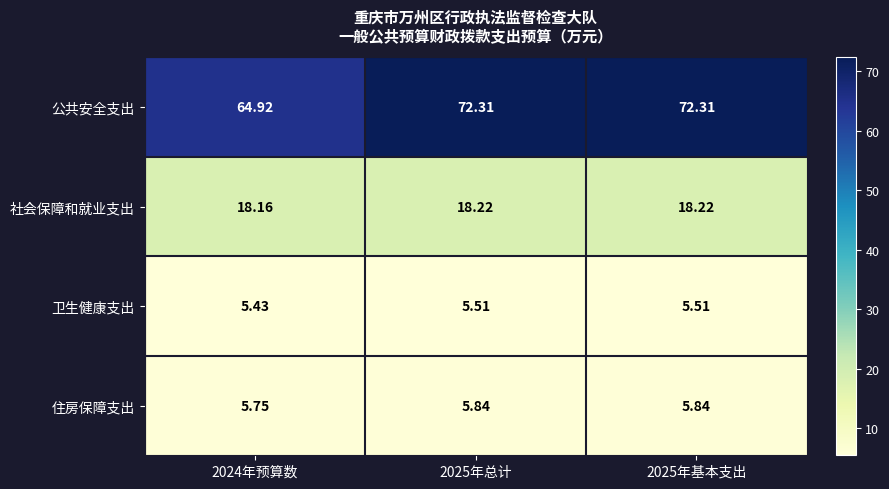

Which series has the largest total across all categories?

公共安全支出